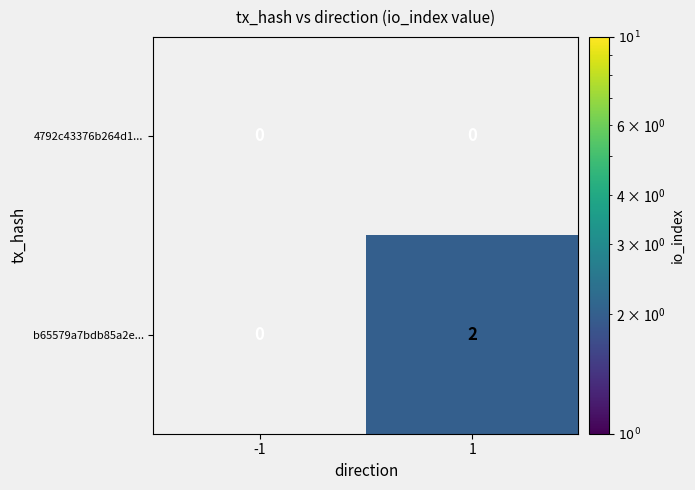

Is it true that b65579a7bdb85a2e... equals 2 at 1?

True